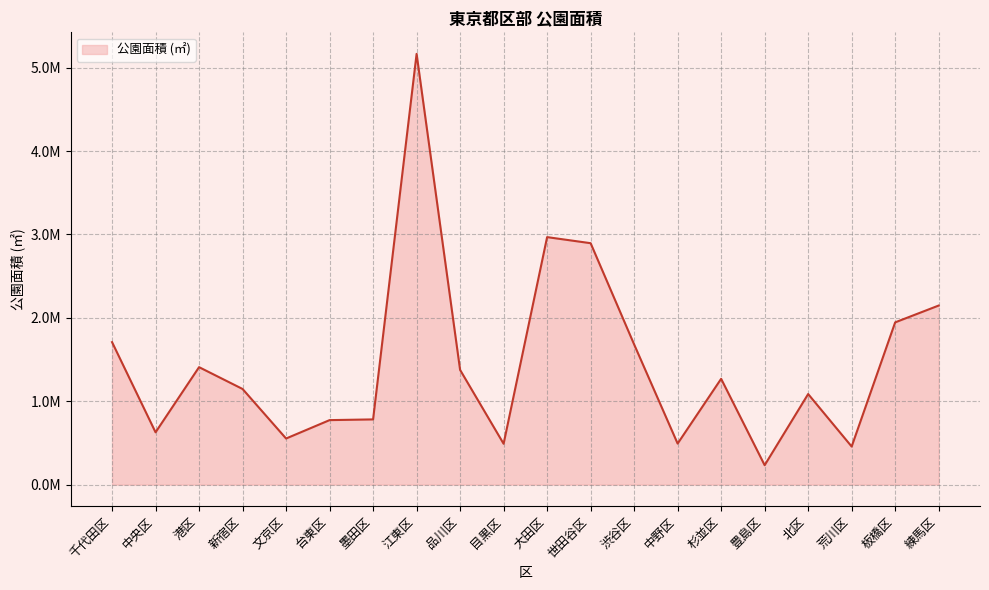

Which has a higher value, 目黒区 or 豊島区?

目黒区